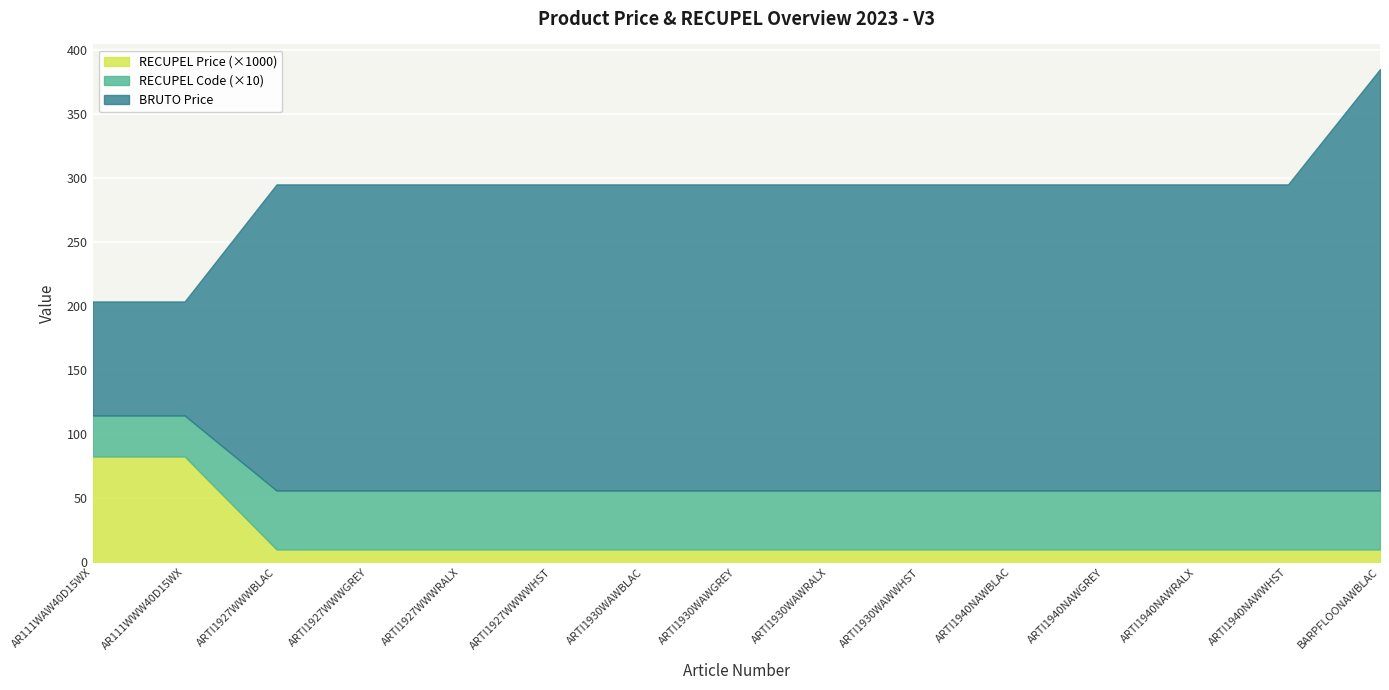

What is the total value across all series at ARTI1940NAWGREY?

295.0